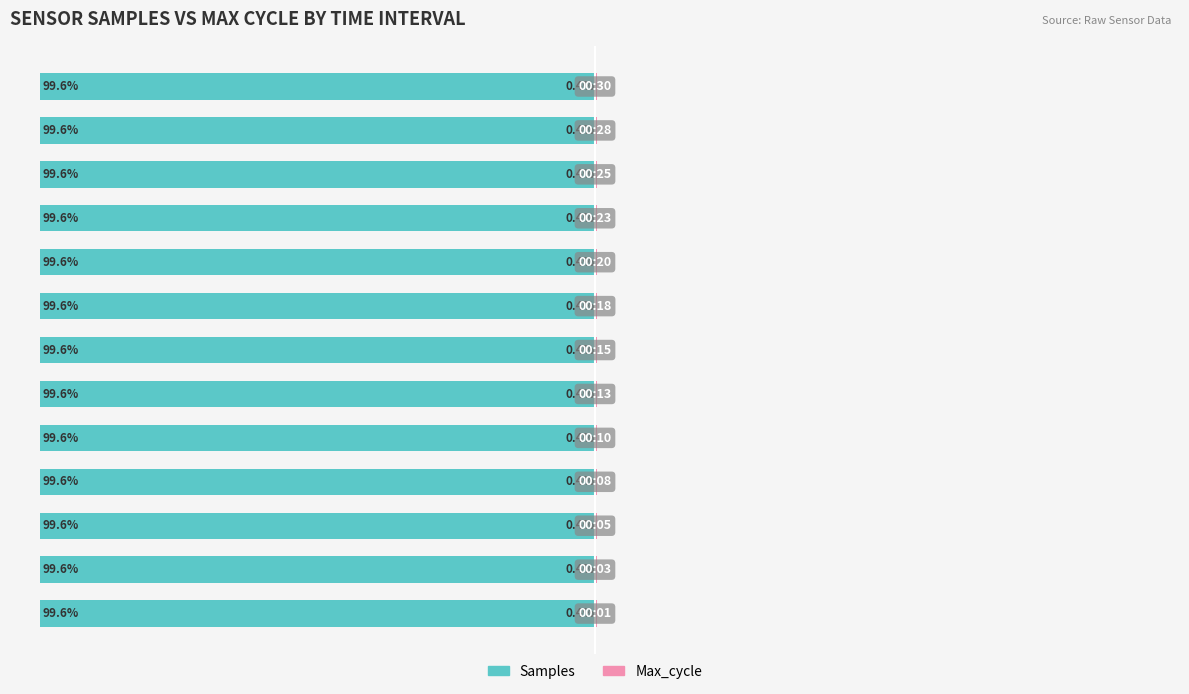

True or false: Max_cycle has a value of 0.7 at 3.

False